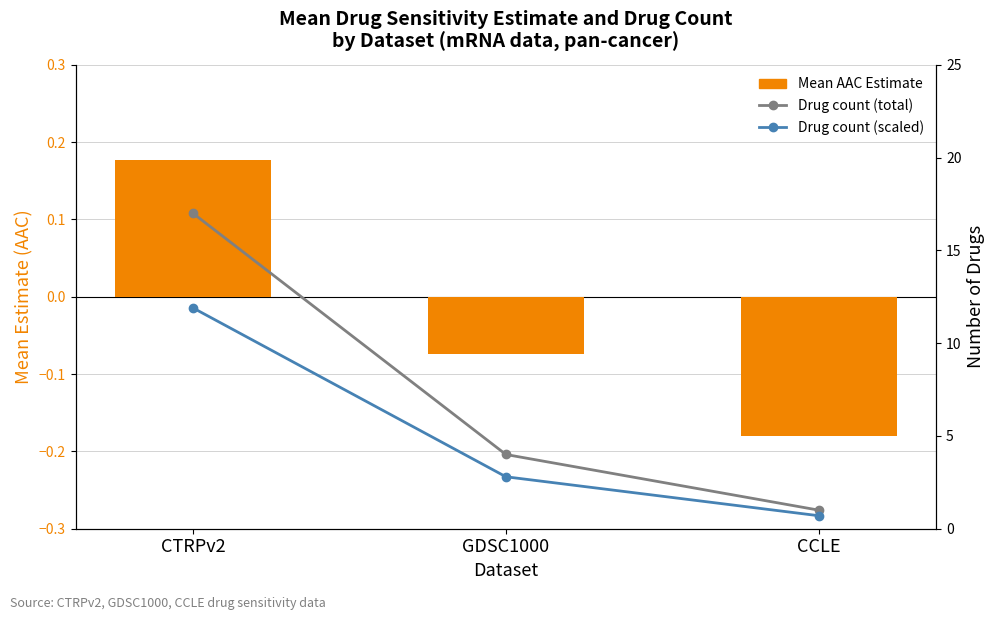

Is it true that Mean AAC Estimate equals -0.2 at CCLE?

True